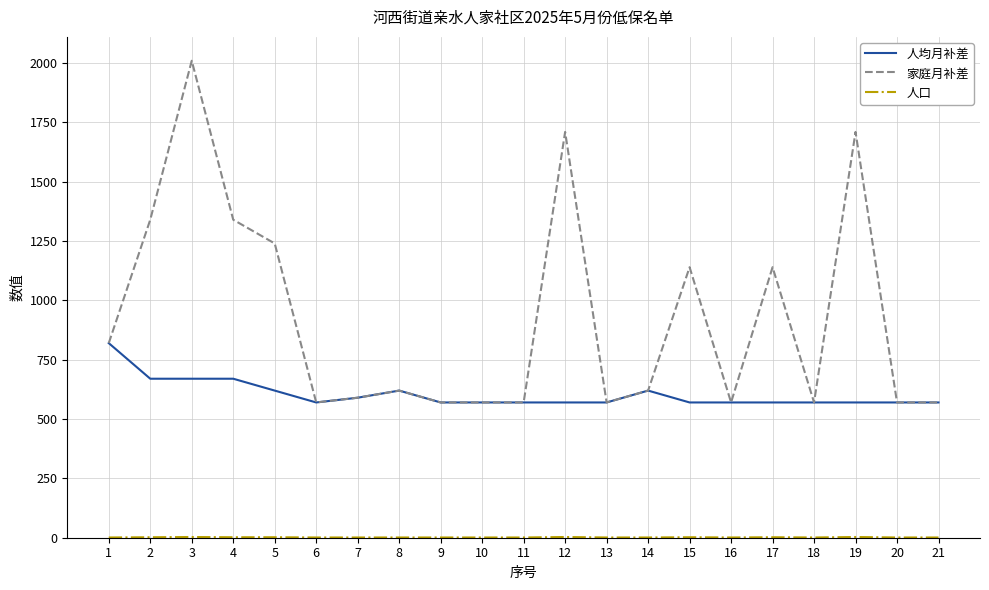

Count the number of data series in this chart.

3